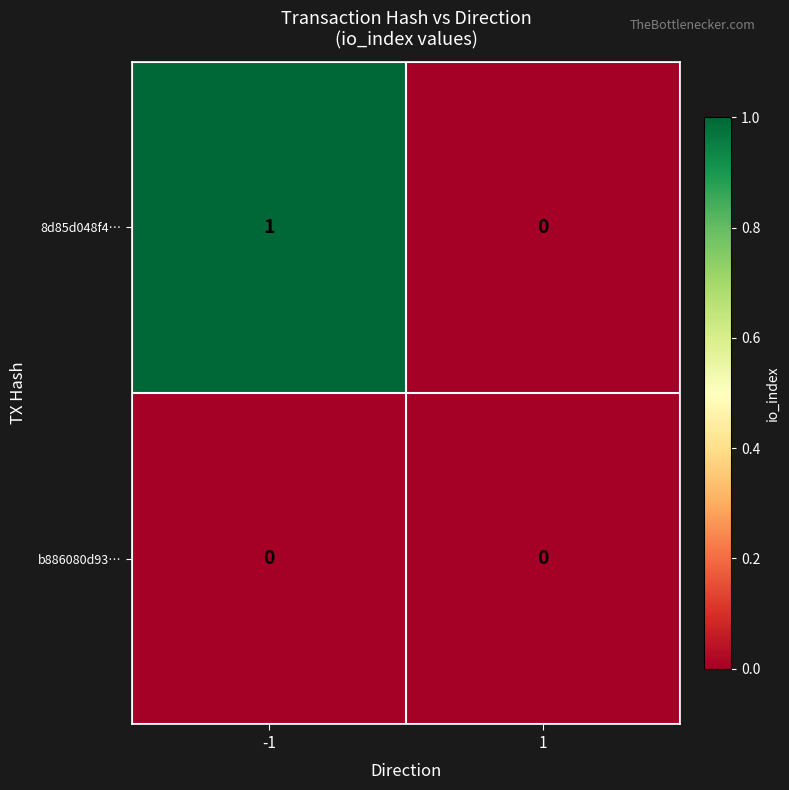

Which series changed the most between -1 and 1?

8d85d048f4…